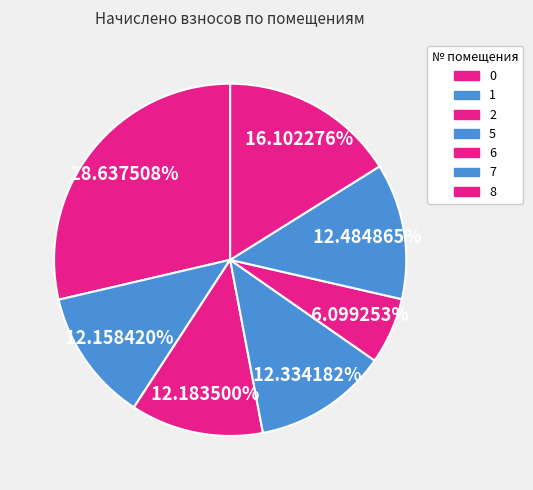

What percentage is the 8 slice, to the nearest percent?

16%